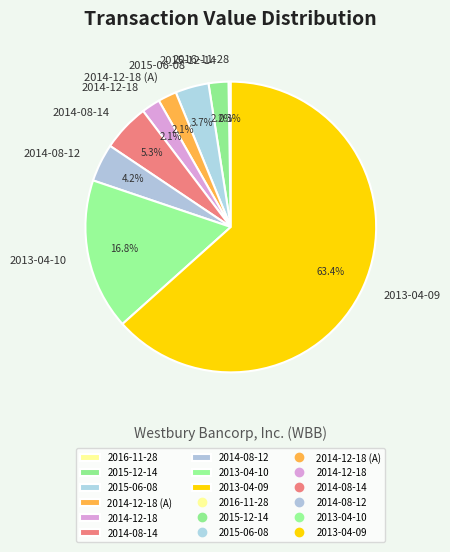

Approximately how many times larger is the value at 2014-08-12 compared to 2014-12-18?

2.0